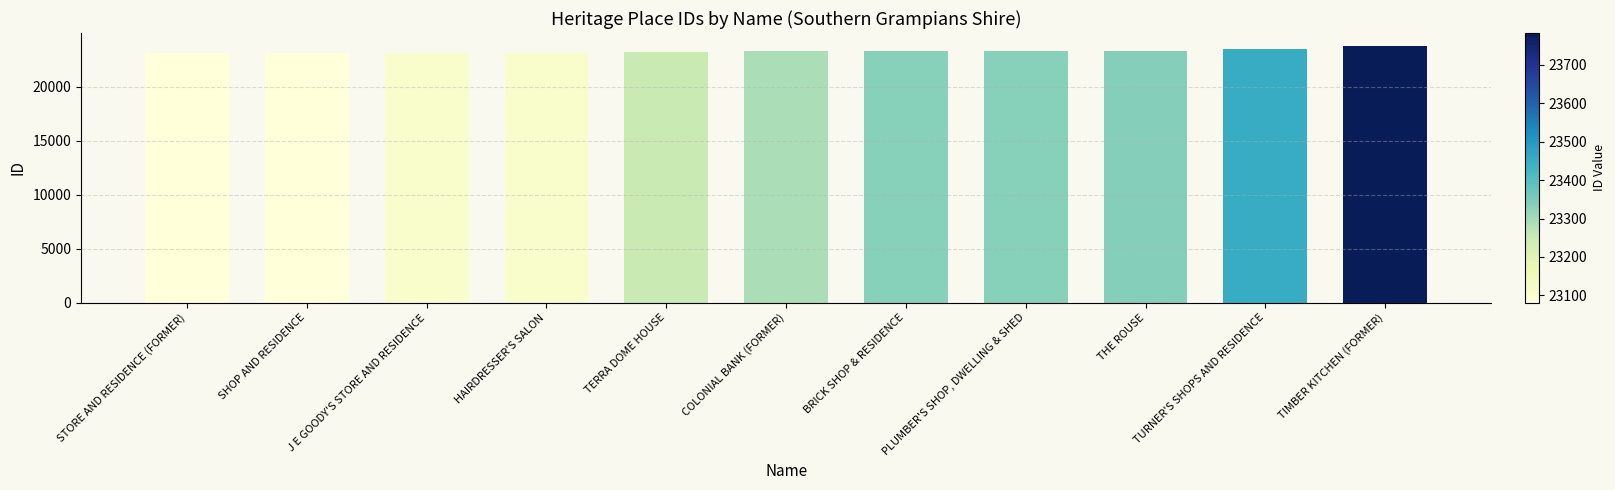

What is the value of the 4th bar from the left?

23112